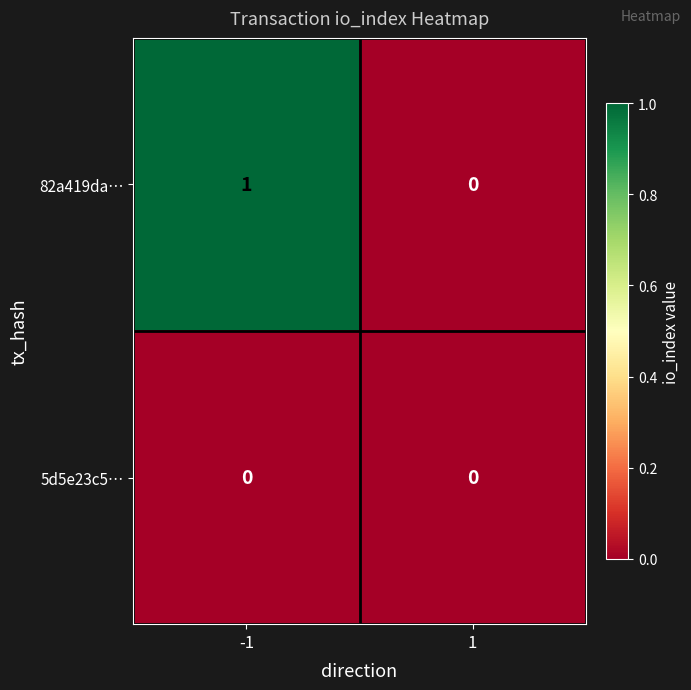

Reading right to left, extract all data points from this chart.

82a419da…: 1=0	-1=1
5d5e23c5…: 1=0	-1=0